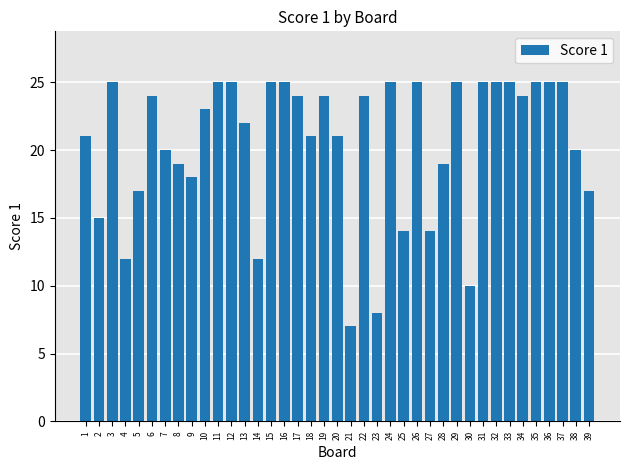

Reading left to right, extract all data points from this chart.

1=21	2=15	3=25	4=12	5=17	6=24	7=20	8=19	9=18	10=23	11=25	12=25	13=22	14=12	15=25	16=25	17=24	18=21	19=24	20=21	21=7	22=24	23=8	24=25	25=14	26=25	27=14	28=19	29=25	30=10	31=25	32=25	33=25	34=24	35=25	36=25	37=25	38=20	39=17